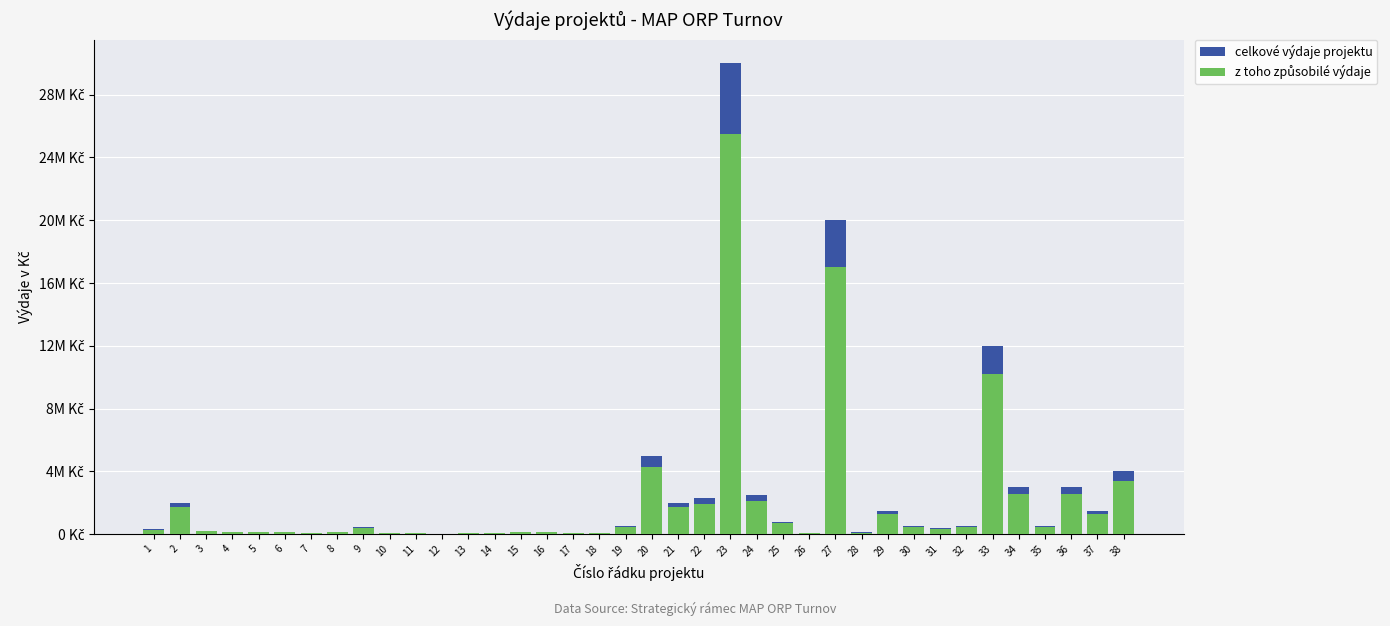

How many groups of bars are there?

38